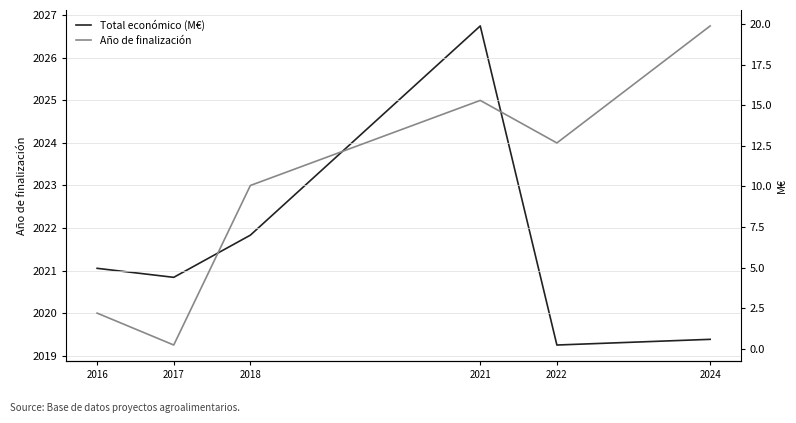

How many values in the Total económico (M€) series exceed 4?

4